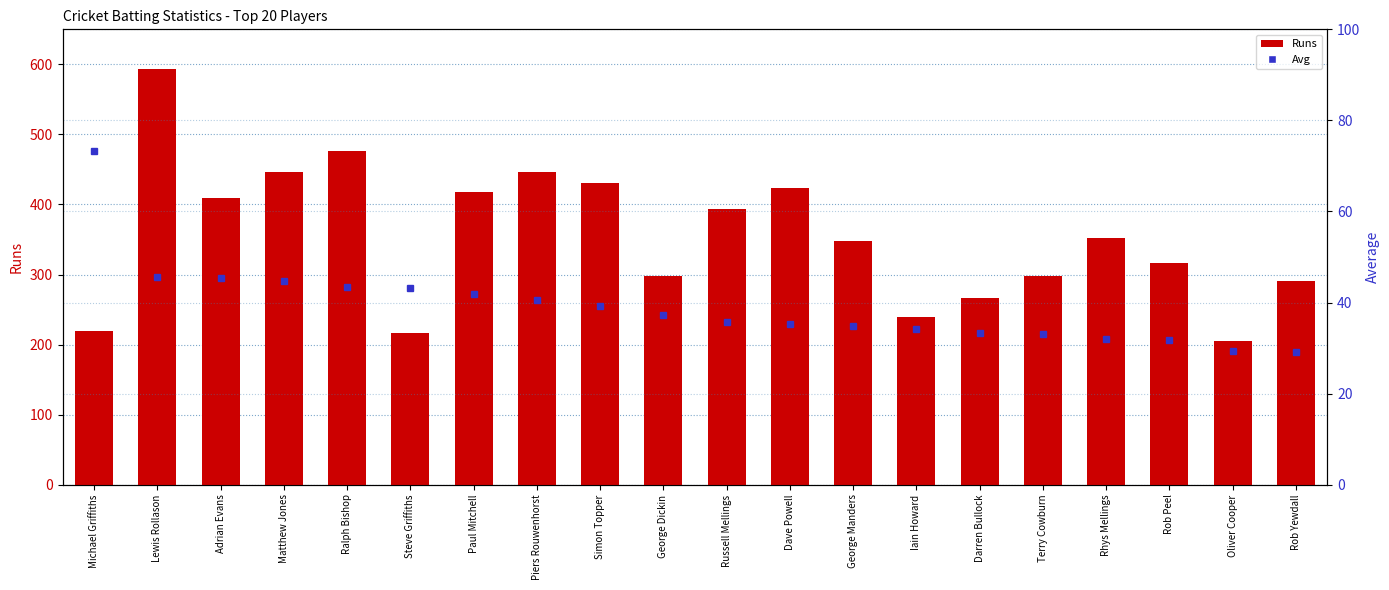

Reading left to right, what are all the values shown in this chart?

Runs: Michael Griffiths=220.0	Lewis Rollason=594.0	Adrian Evans=409.0	Matthew Jones=447.0	Ralph Bishop=477.0	Steve Griffiths=216.0	Paul Mitchell=418.0	Piers Rouwenhorst=446.0	Simon Topper=431.0	George Dickin=298.0	Russell Mellings=394.0	Dave Powell=423.0	George Manders=348.0	Iain Howard=239.0	Darren Bullock=266.0	Terry Cowburn=298.0	Rhys Mellings=352.0	Rob Peel=317.0	Oliver Cooper=205.0	Rob Yewdall=291.0
Avg: Michael Griffiths=73.3	Lewis Rollason=45.7	Adrian Evans=45.4	Matthew Jones=44.7	Ralph Bishop=43.4	Steve Griffiths=43.2	Paul Mitchell=41.8	Piers Rouwenhorst=40.5	Simon Topper=39.2	George Dickin=37.2	Russell Mellings=35.8	Dave Powell=35.2	George Manders=34.8	Iain Howard=34.1	Darren Bullock=33.2	Terry Cowburn=33.1	Rhys Mellings=32.0	Rob Peel=31.7	Oliver Cooper=29.3	Rob Yewdall=29.1